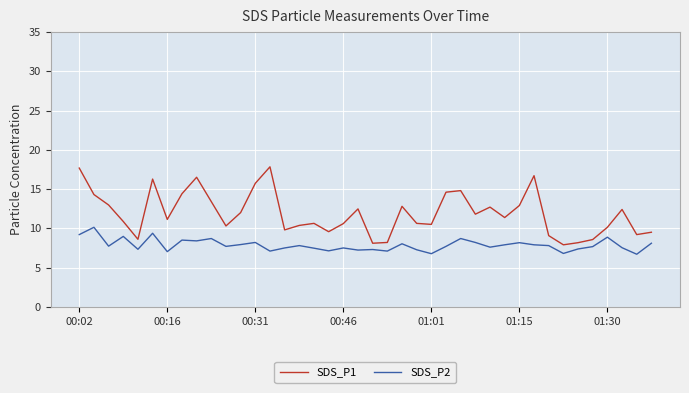

Which series has the largest total across all categories?

SDS_P1